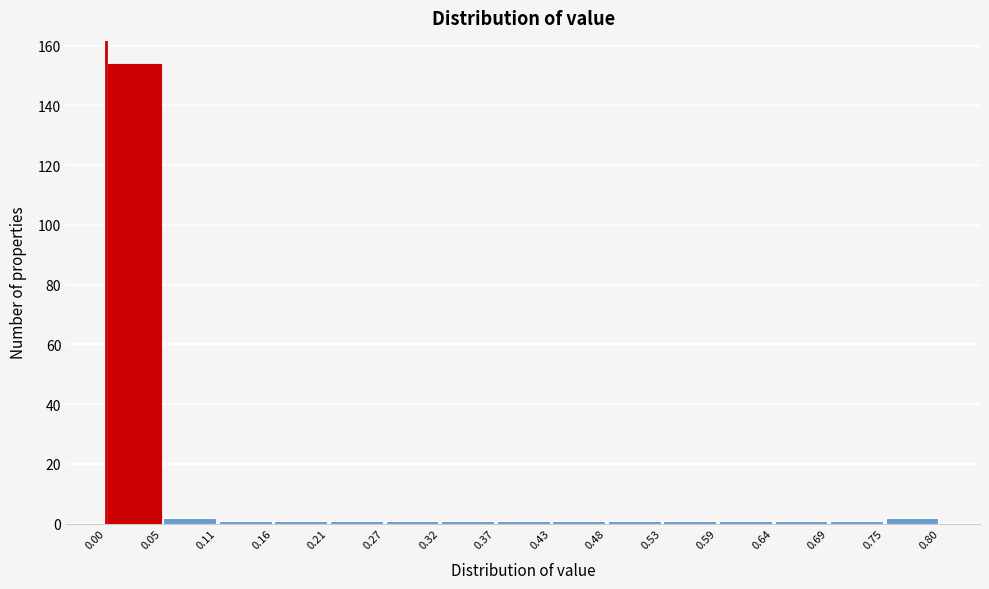

What is the height of the bar covering 0.00 to 0.05 on the x-axis? The values are not printed on the chart, so give them approximately, as read against the axis.

154